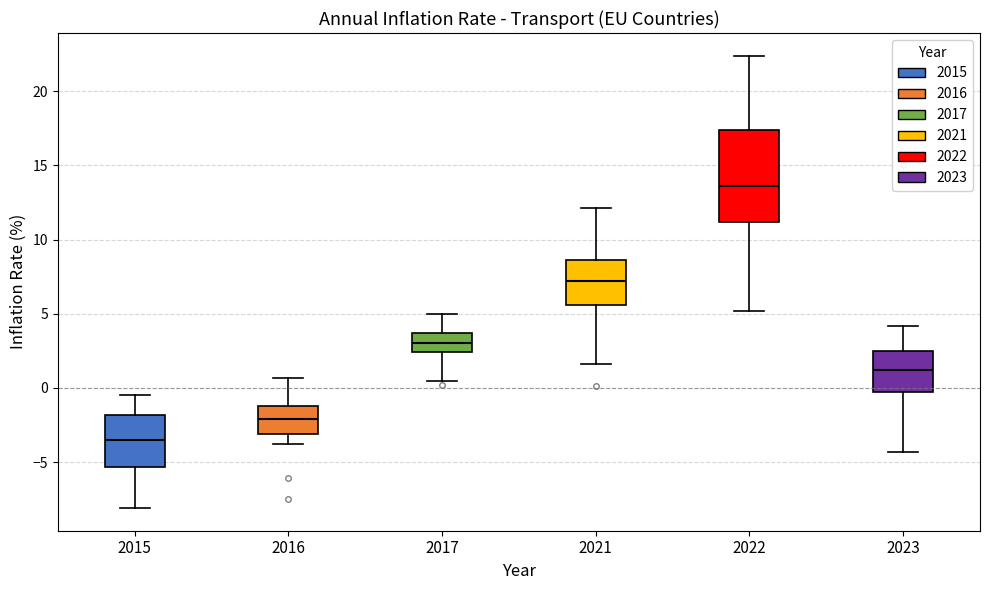

Comparing the boxes themselves (not the whiskers), which one is the tallest?

2022